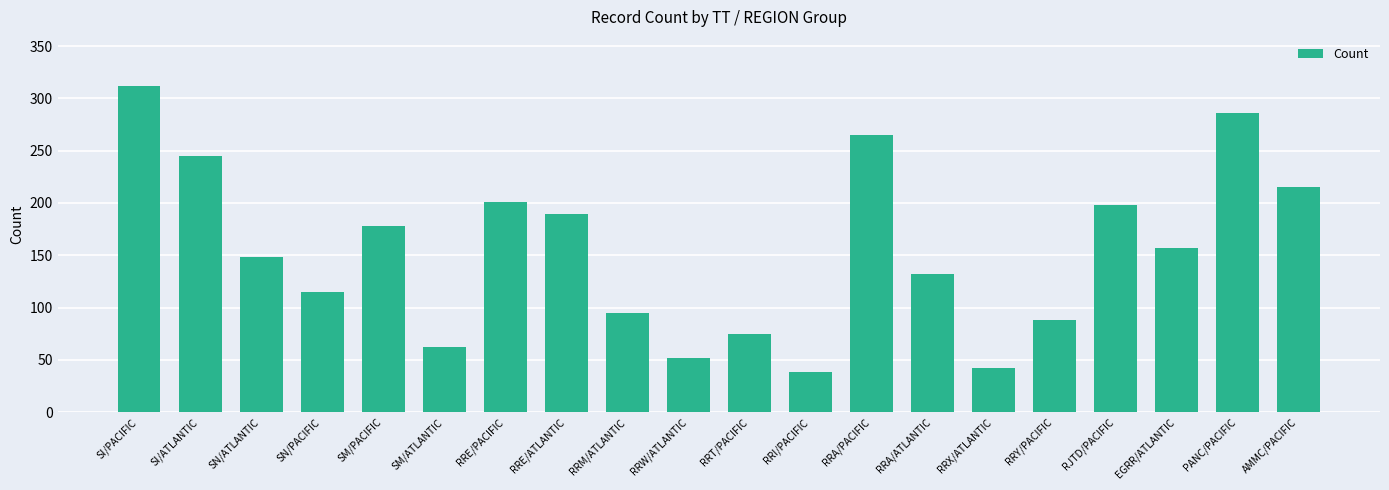

What is the change in value from SN/ATLANTIC to RRI/PACIFIC?

-110